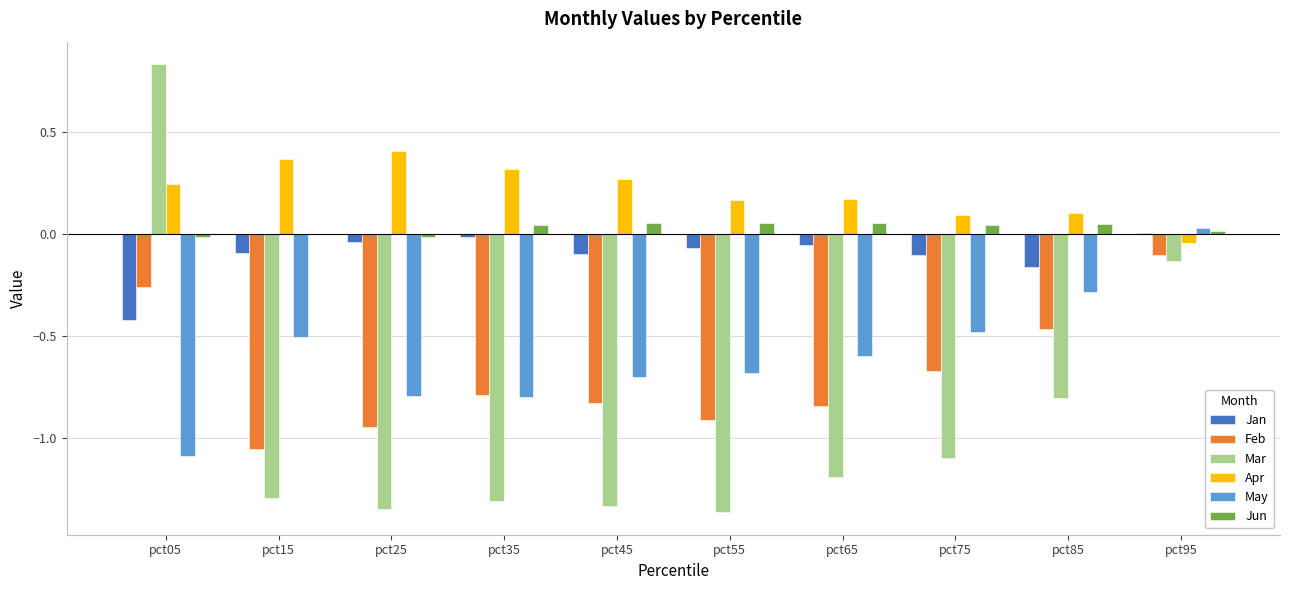

Which series has the largest range (max minus min)?

Mar